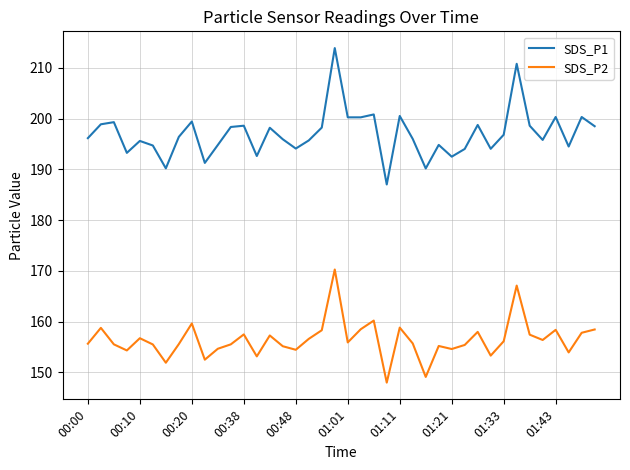

What is the minimum value for SDS_P1?

187.0